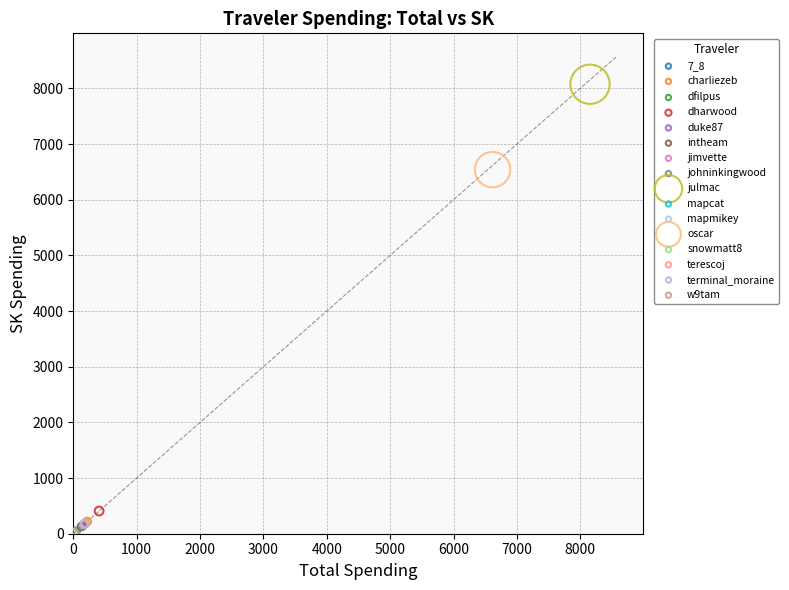

What are all the series names shown in the legend?

7_8, charliezeb, dfilpus, dharwood, duke87, intheam, jimvette, johninkingwood, julmac, mapcat, mapmikey, oscar, snowmatt8, terescoj, terminal_moraine, w9tam